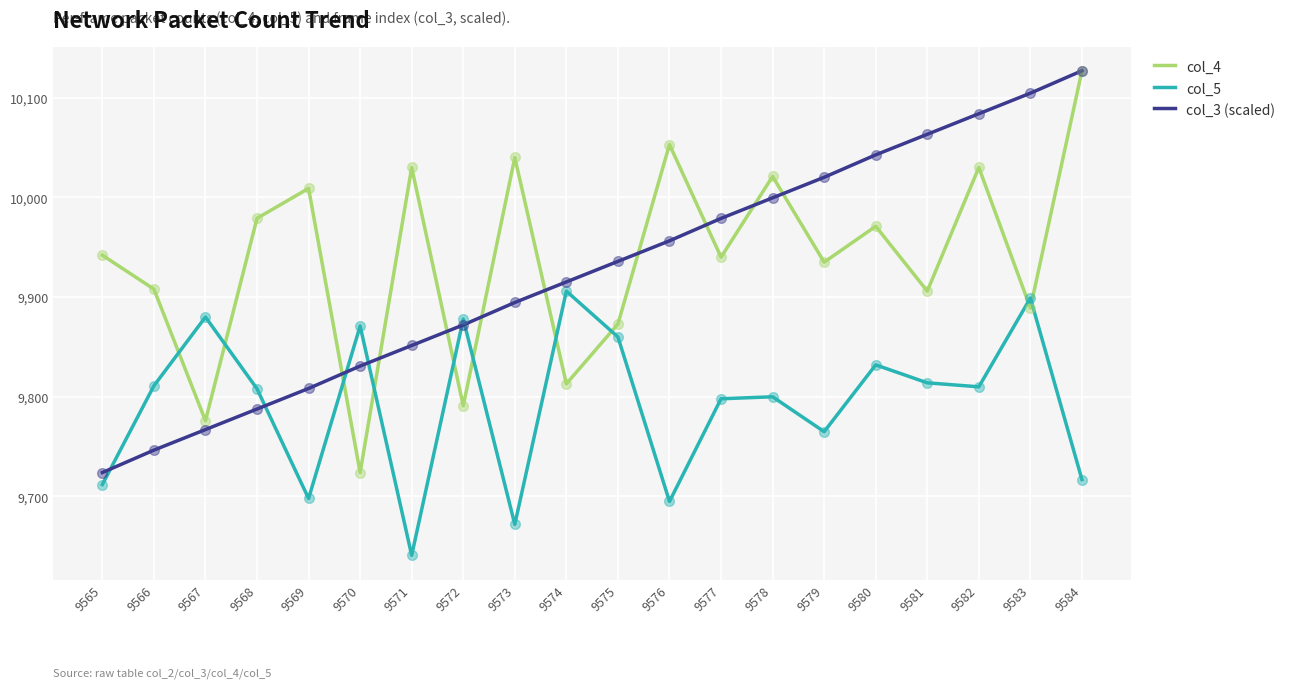

Is the value of col_4 at 9583 greater than the value of col_5 at 9567?

Yes